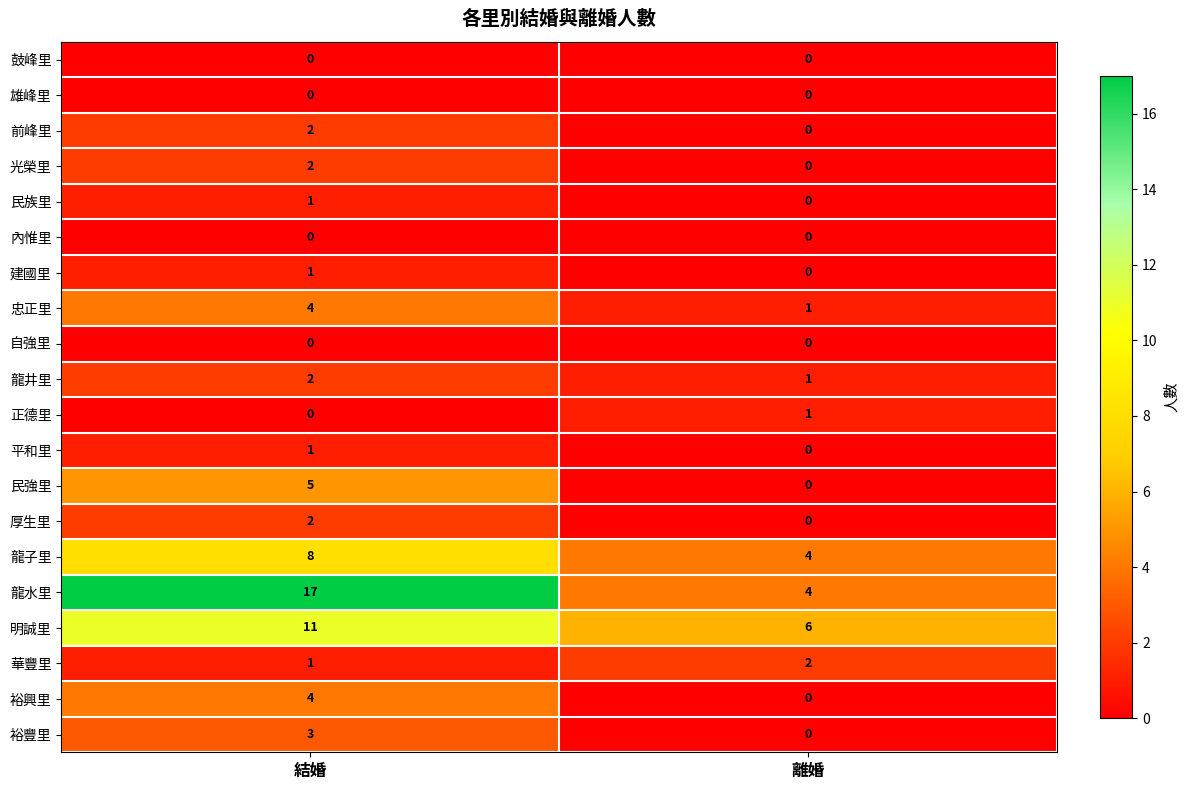

What is the sum of all 裕豐里 values?

3